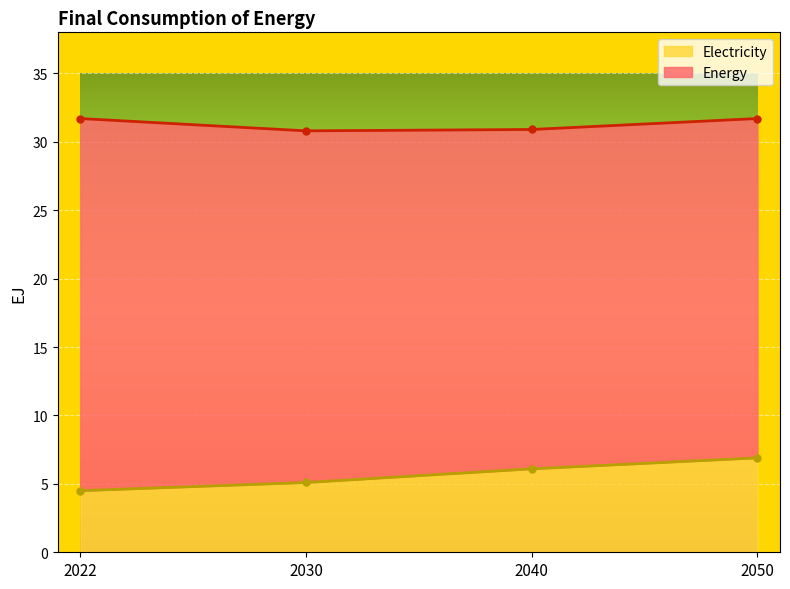

What is the value of the Electricity point at the 3rd from the left?

6.1